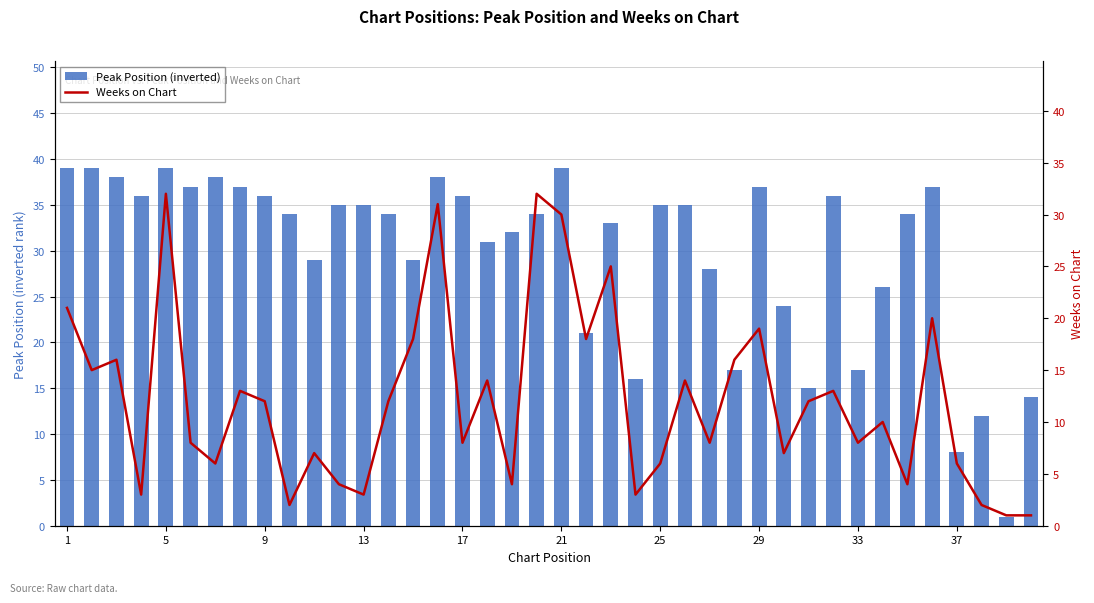

Is the value of Peak Position (inverted) at 11 greater than the value of Weeks on Chart at 14?

Yes